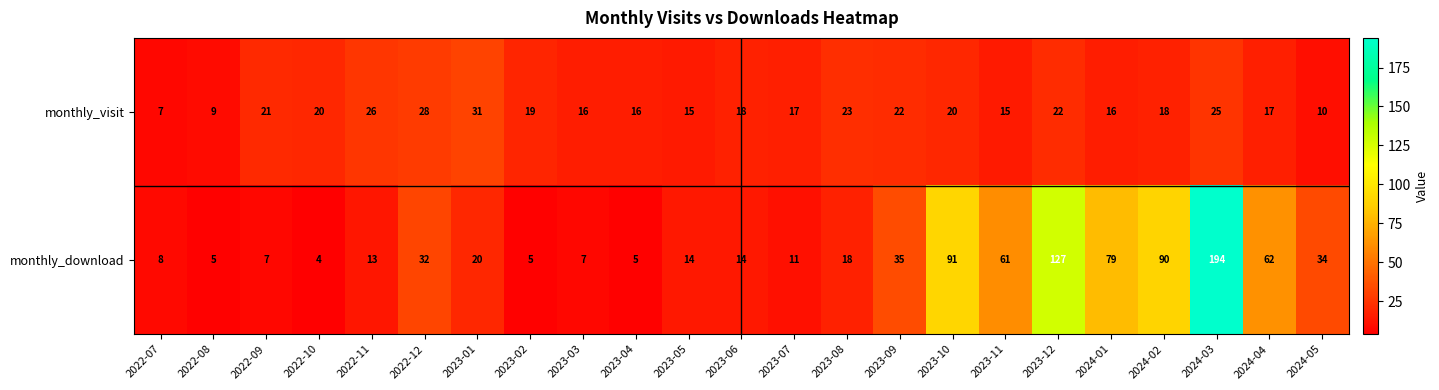

Which category has the highest value in the monthly_visit series?

2023-01